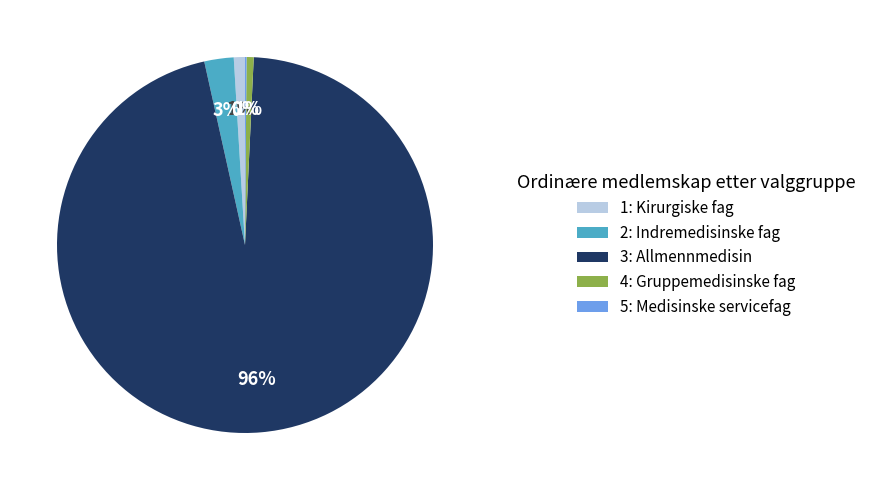

The 2: Indremedisinske fag slice represents 16% of the pie. True or false?

False